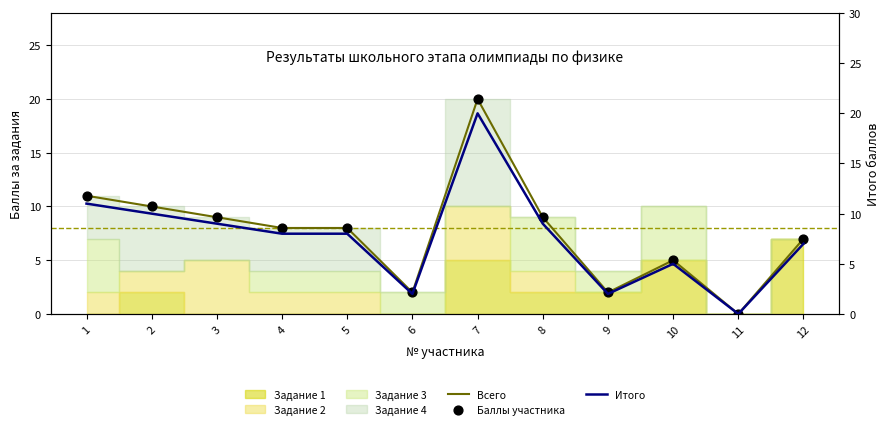

Which series has the largest total across all categories?

Всего